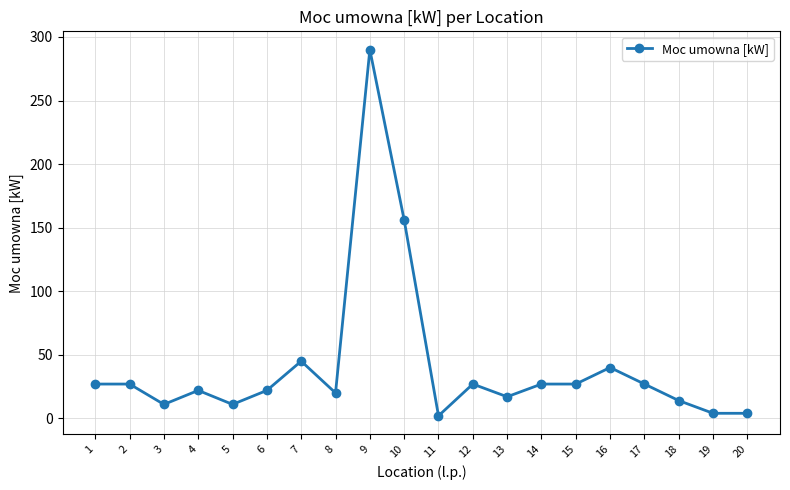

What is the difference between the maximum and minimum values?

288